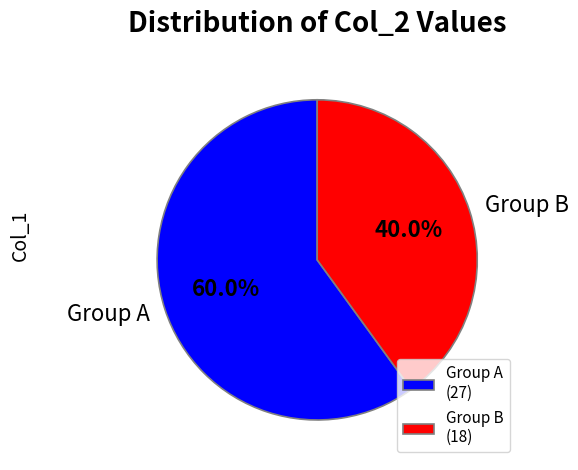

What percentage is NOT represented by Group A?

40.0%